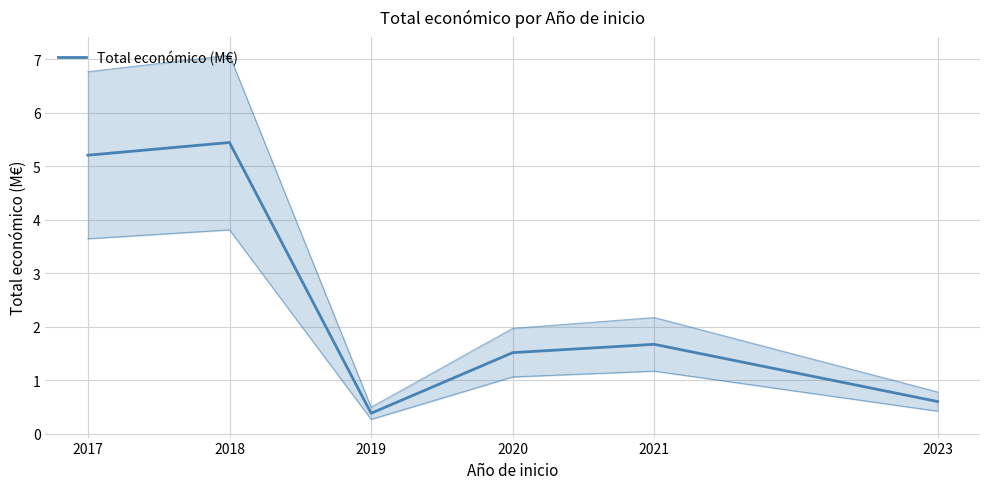

Where is the first local minimum?

2019